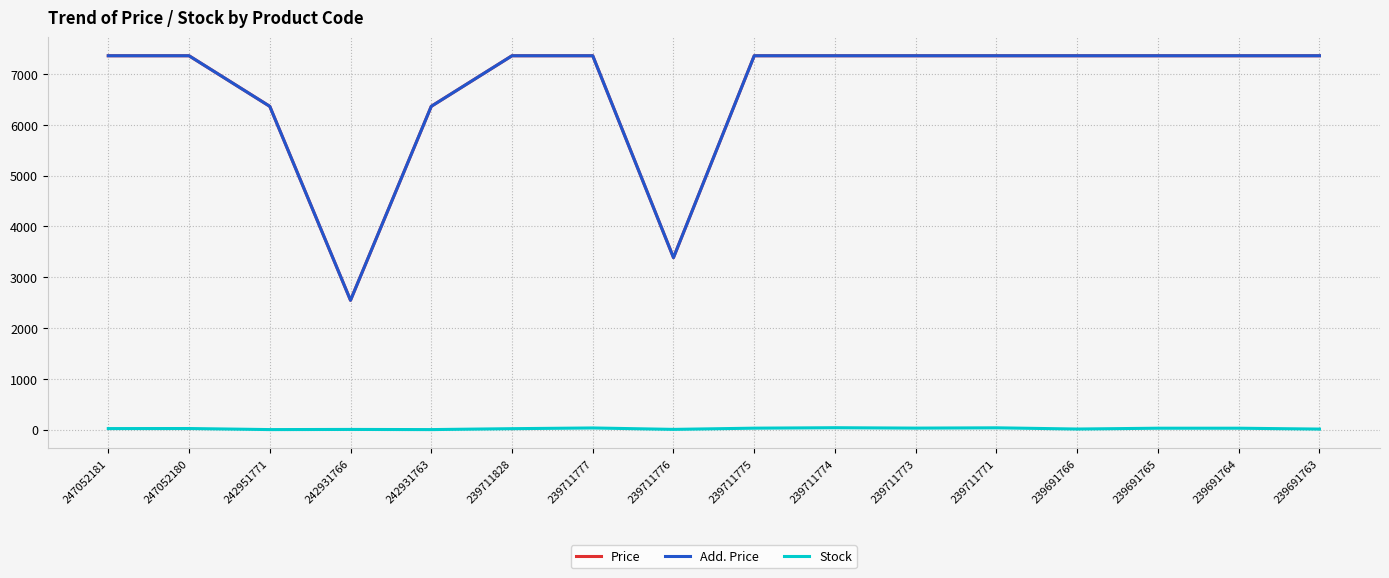

Which series has the widest spread of values?

Price